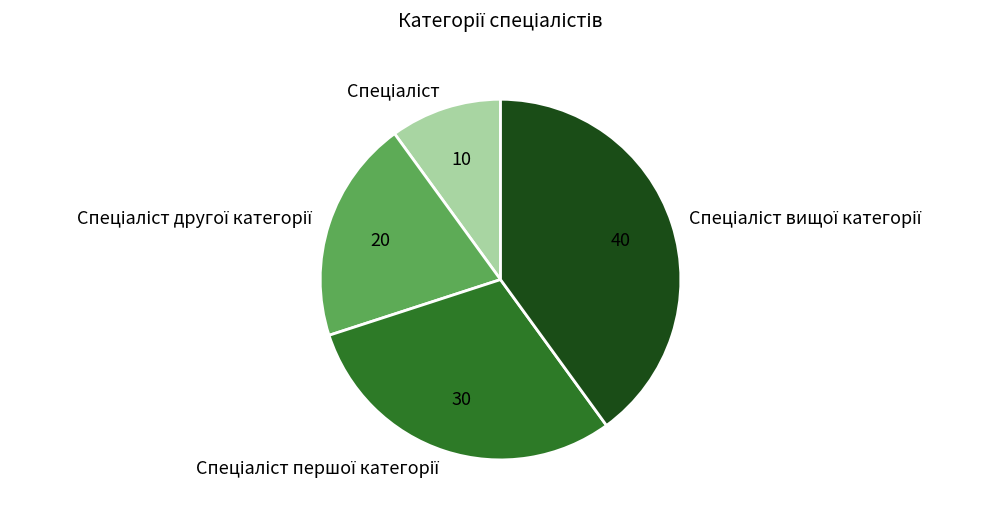

How many slices are in this pie chart?

4